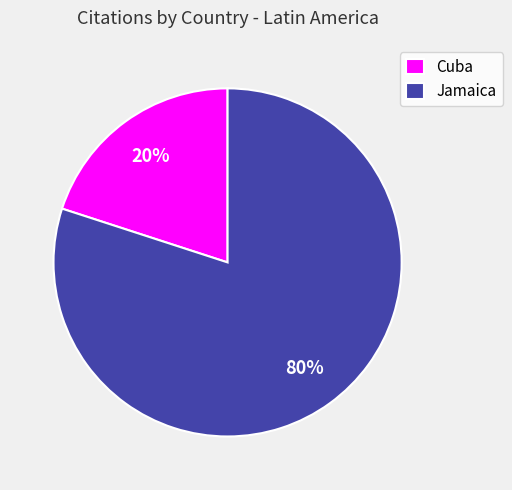

Which category has the smallest portion of the pie?

Cuba